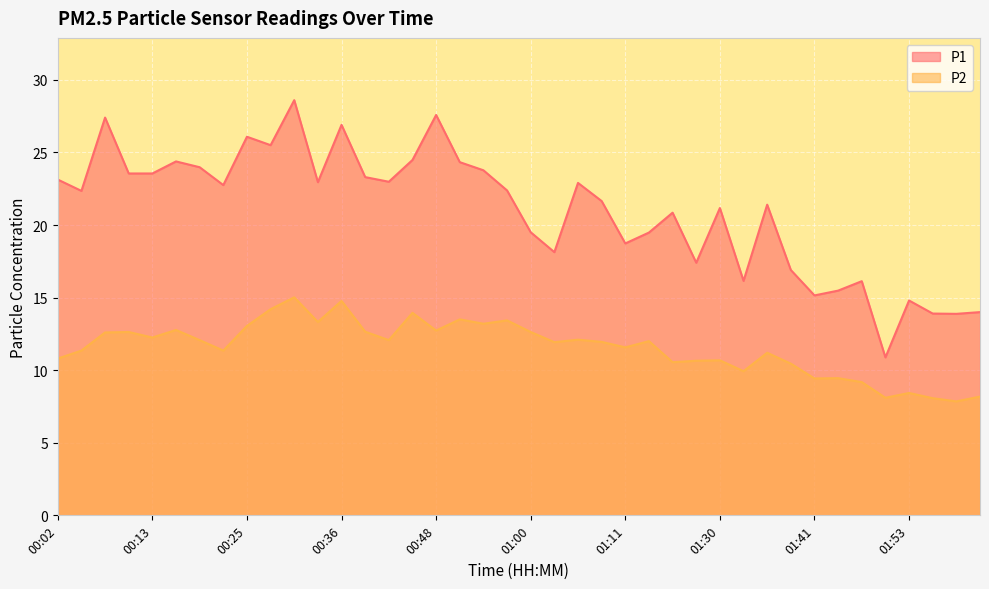

Which series has the widest spread of values?

P1